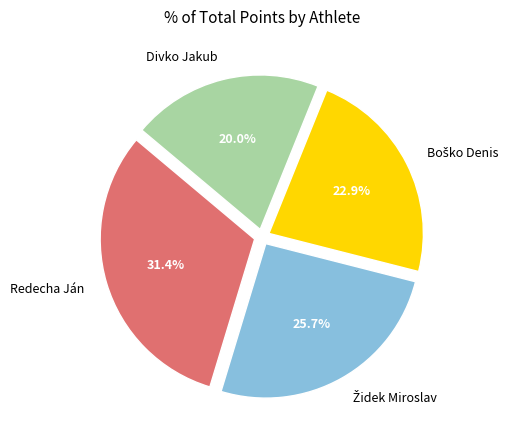

Is Divko Jakub the majority of the pie?

No